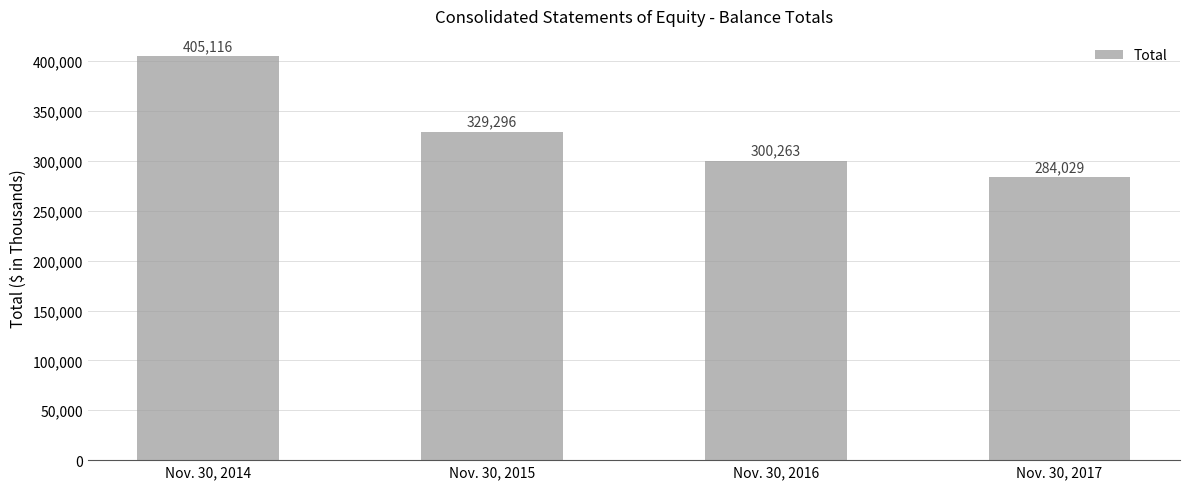

Rank the categories by value from lowest to highest.

Nov. 30, 2017, Nov. 30, 2016, Nov. 30, 2015, Nov. 30, 2014